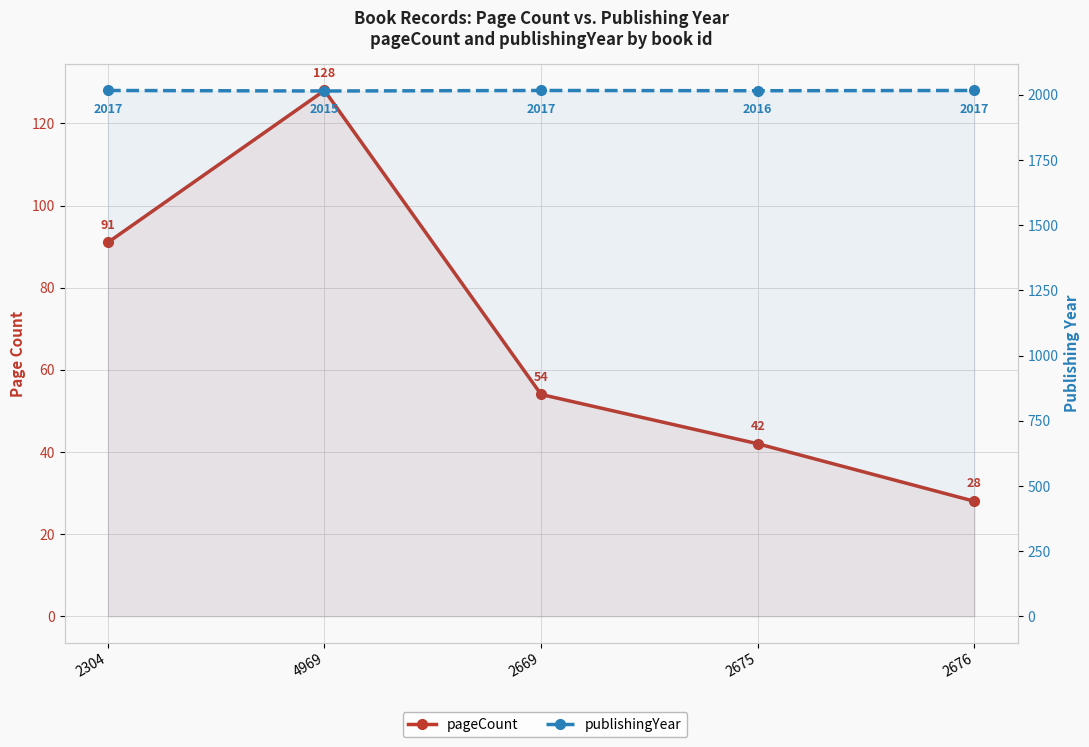

Count the publishingYear values in the range 2016 to 2017.

4